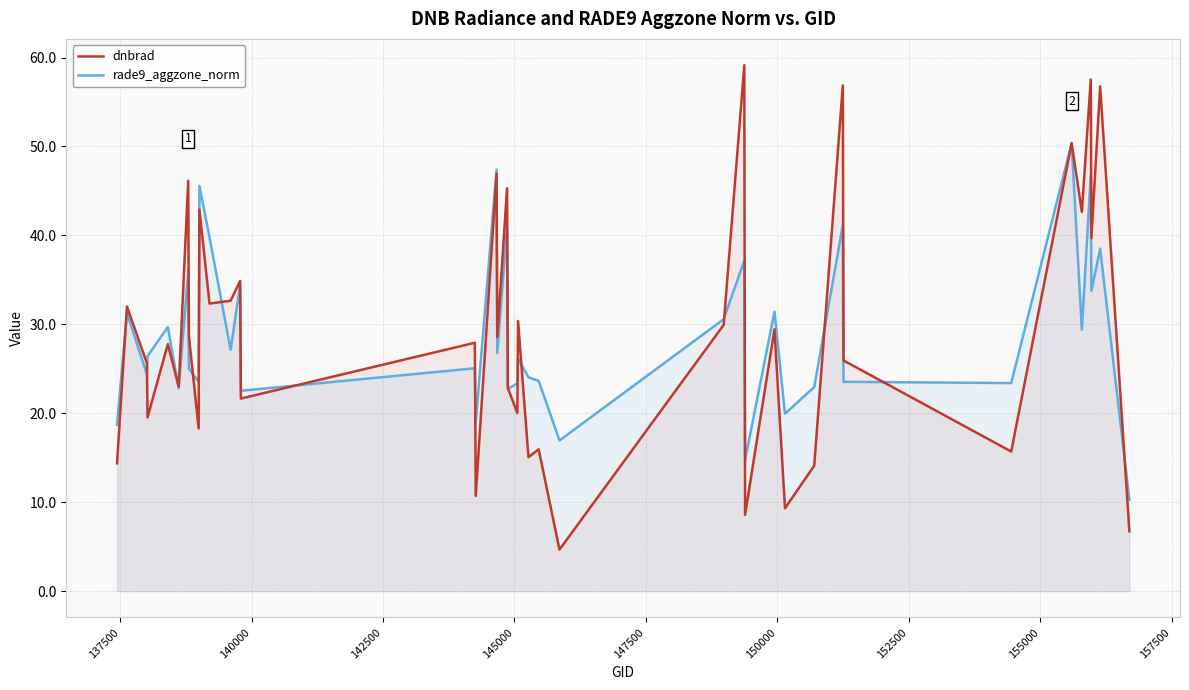

How many series are shown in this chart?

2